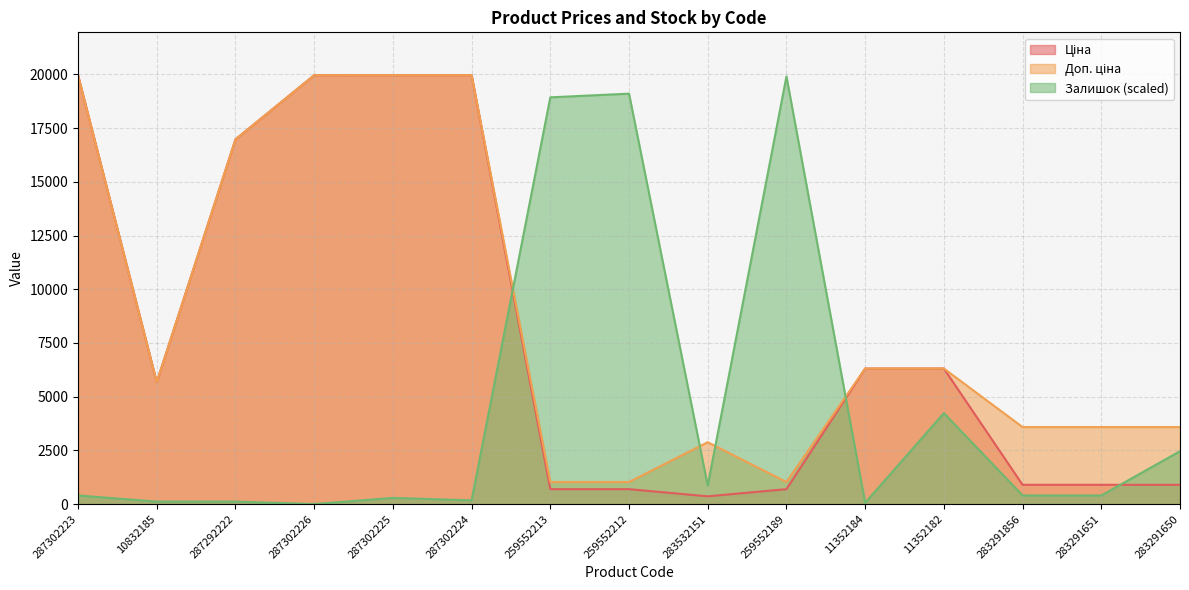

List the series in order of their peak value, lowest first.

Залишок, Ціна, Доп. ціна